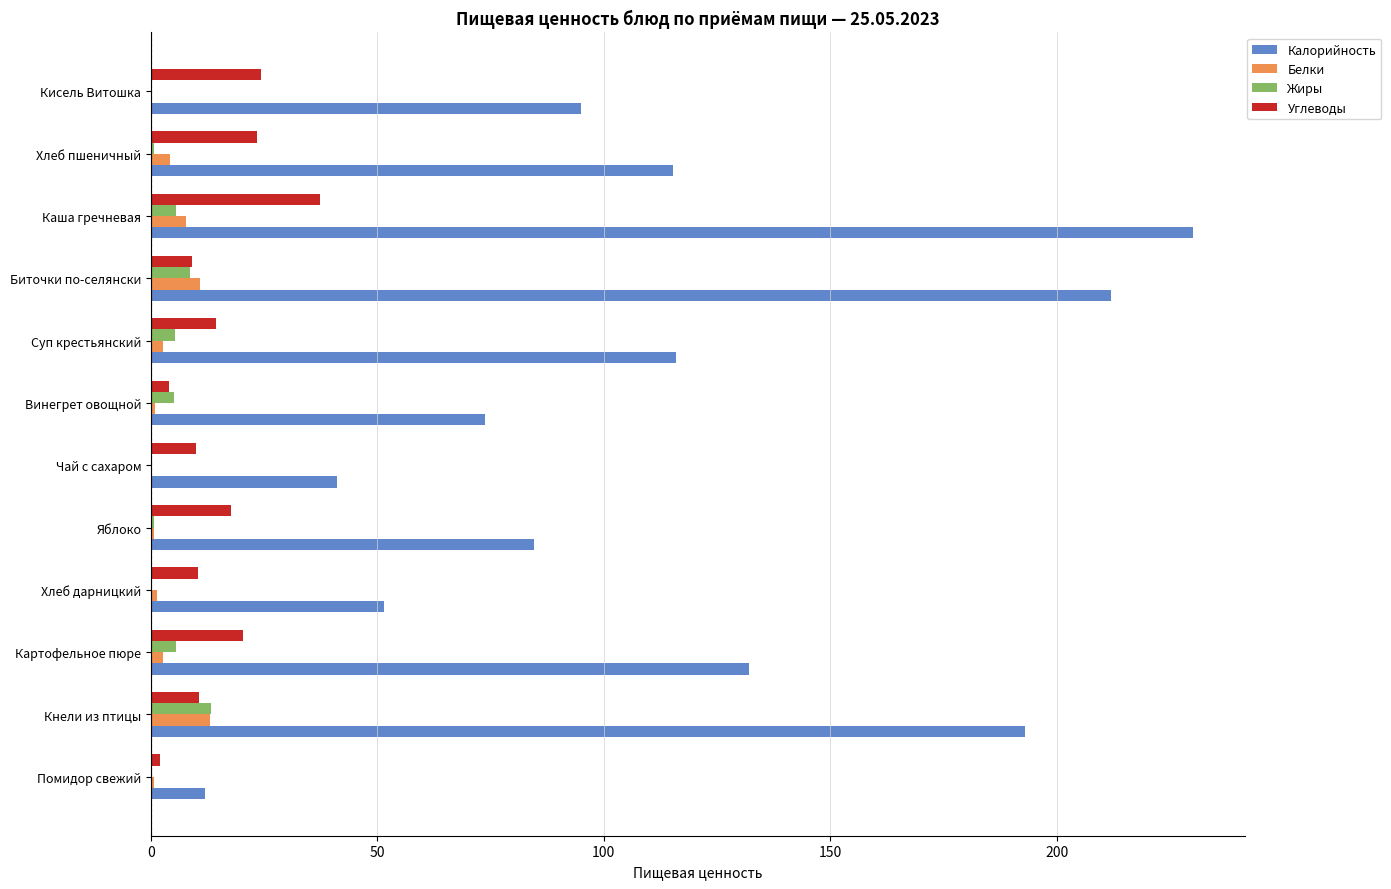

True or false: Белки has a value of 13.0 at Кнели из птицы.

True